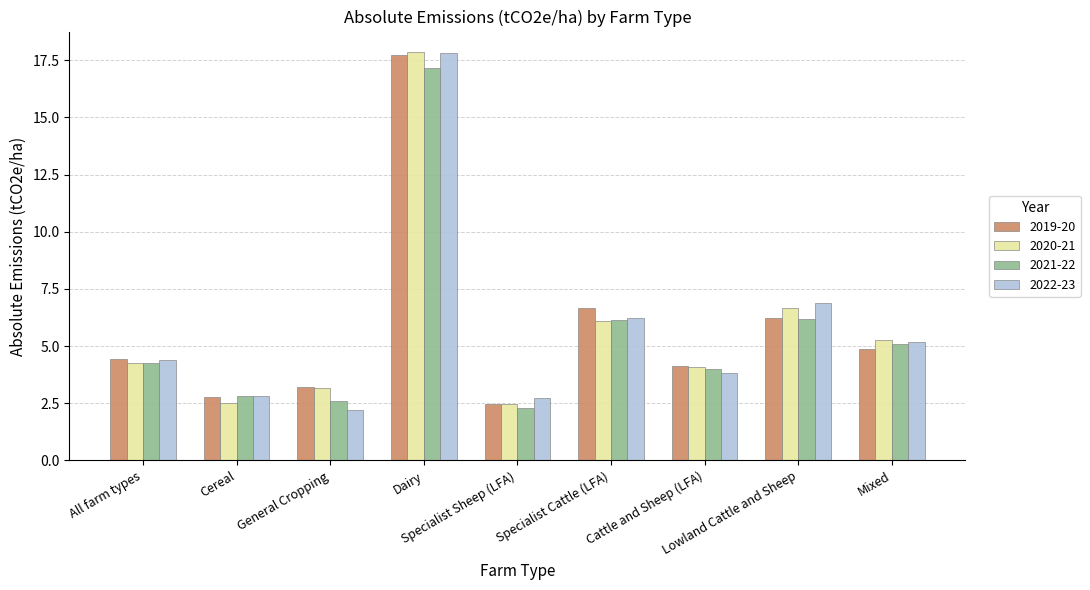

Is it true that 2020-21 equals 4.2 at Specialist Sheep (LFA)?

False